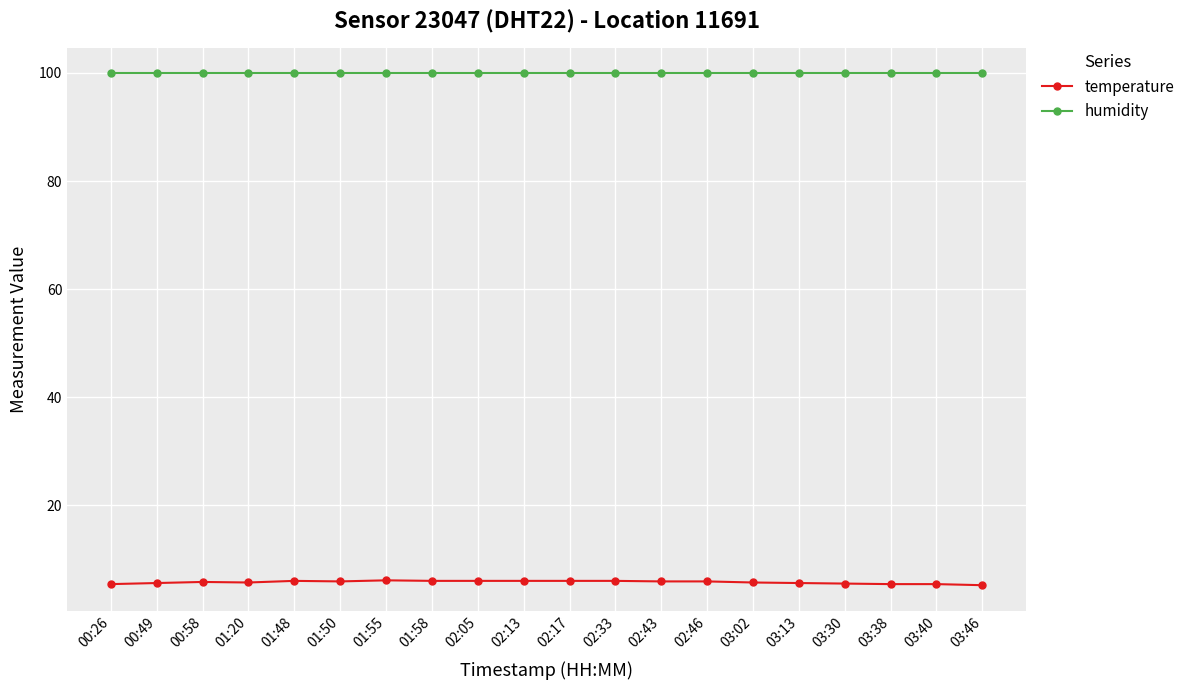

What is the greatest value displayed?

99.9